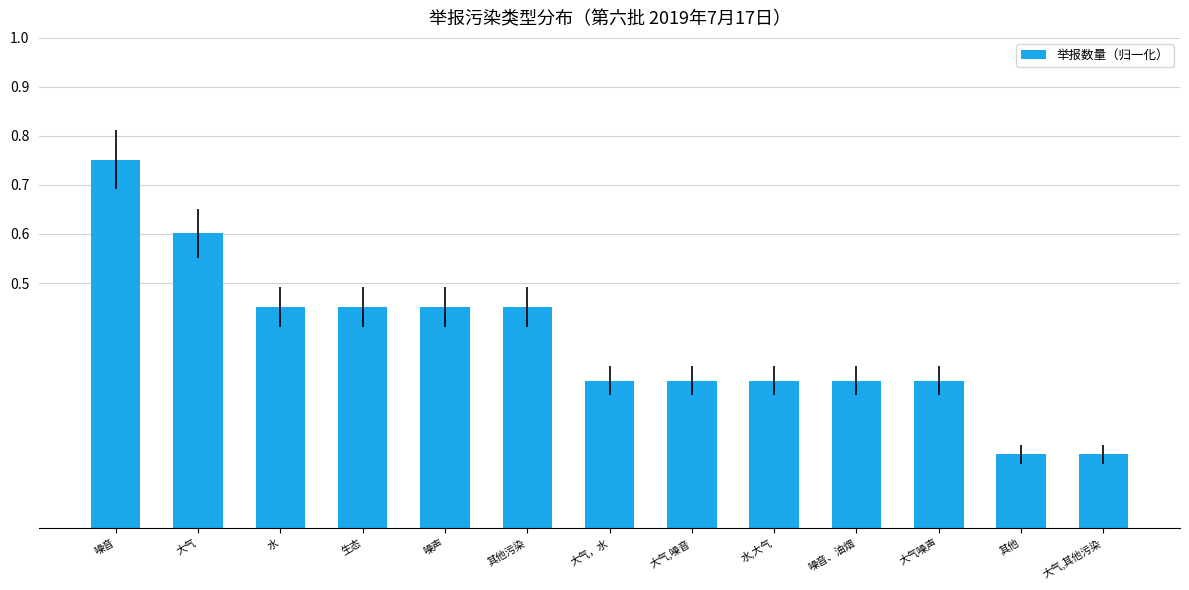

Between 噪音、油烟 and 生态, which is larger?

生态